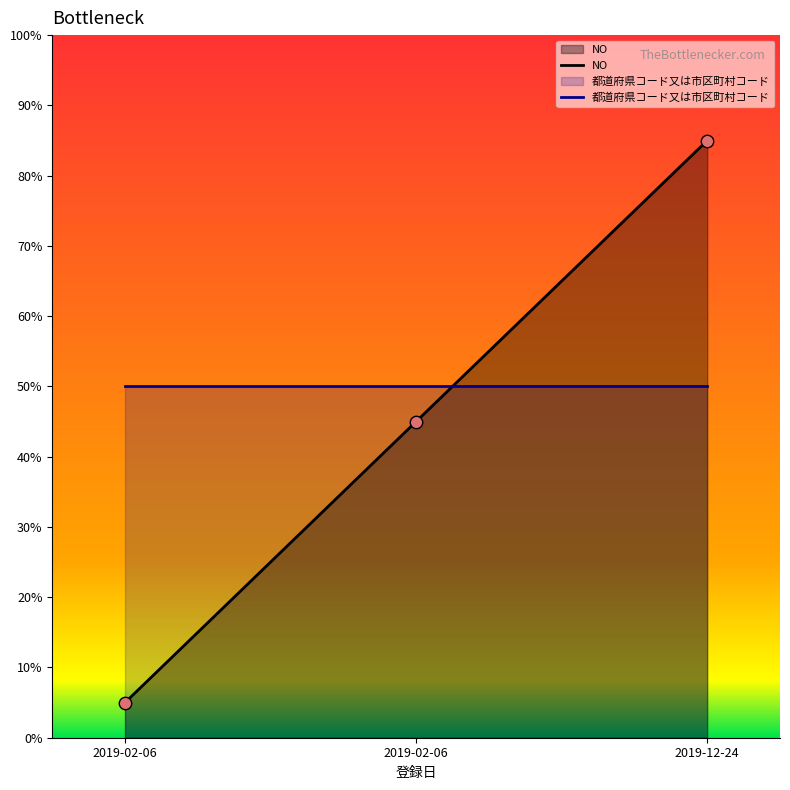

What is the total value across all series at 2019-12-24?

135